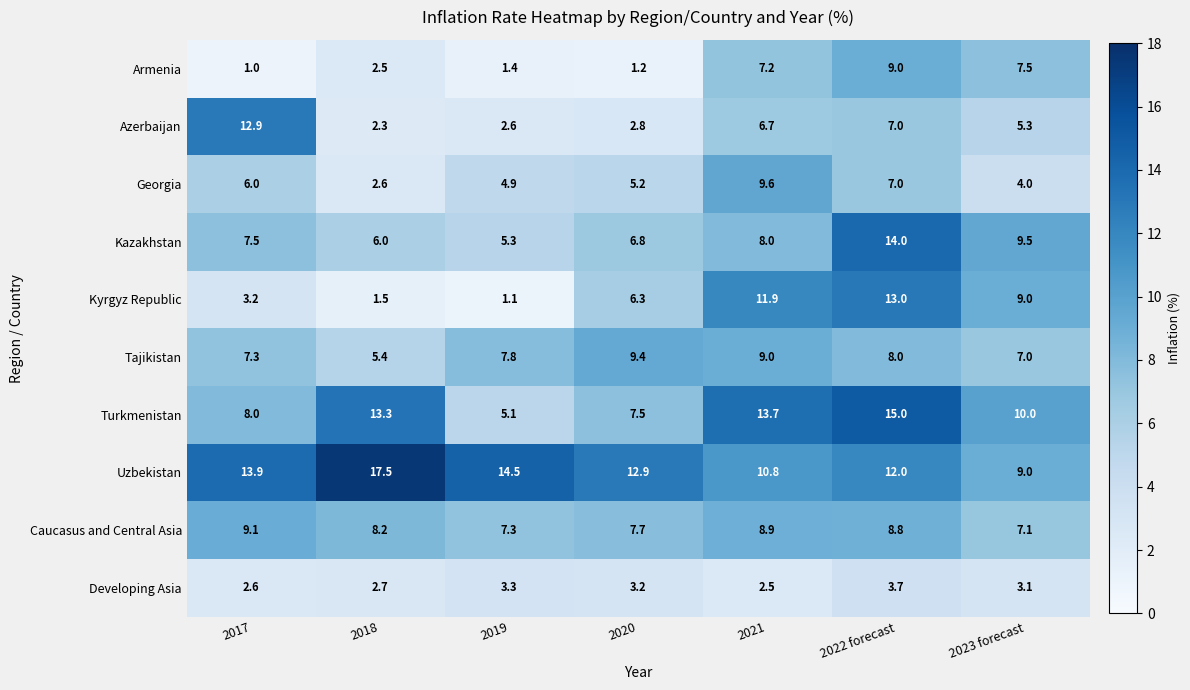

At which category is the sum across all series the highest?

2022 forecast